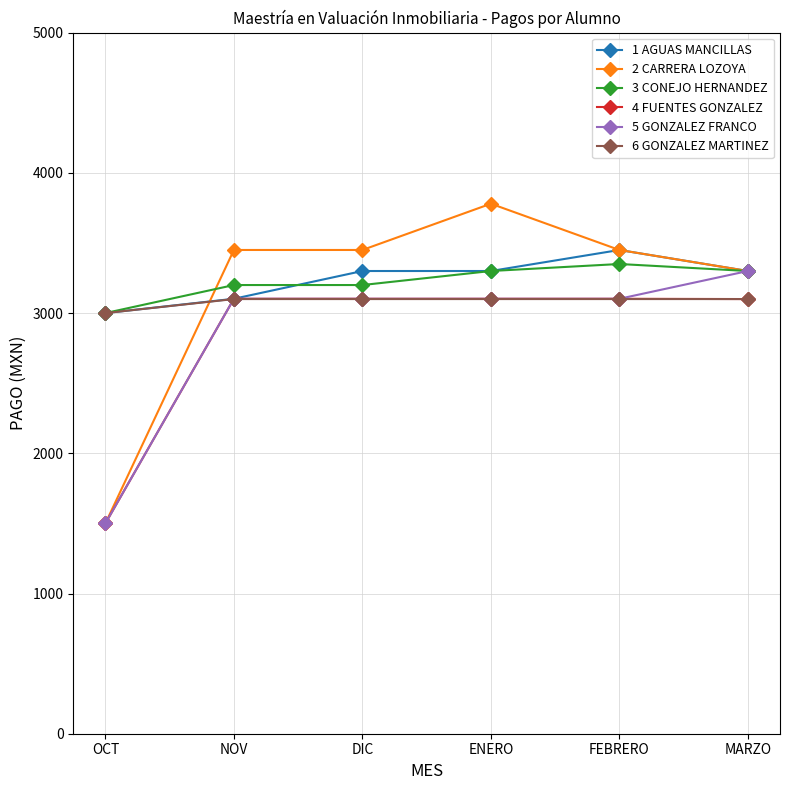

At how many categories does at least one series exceed 2886?

6